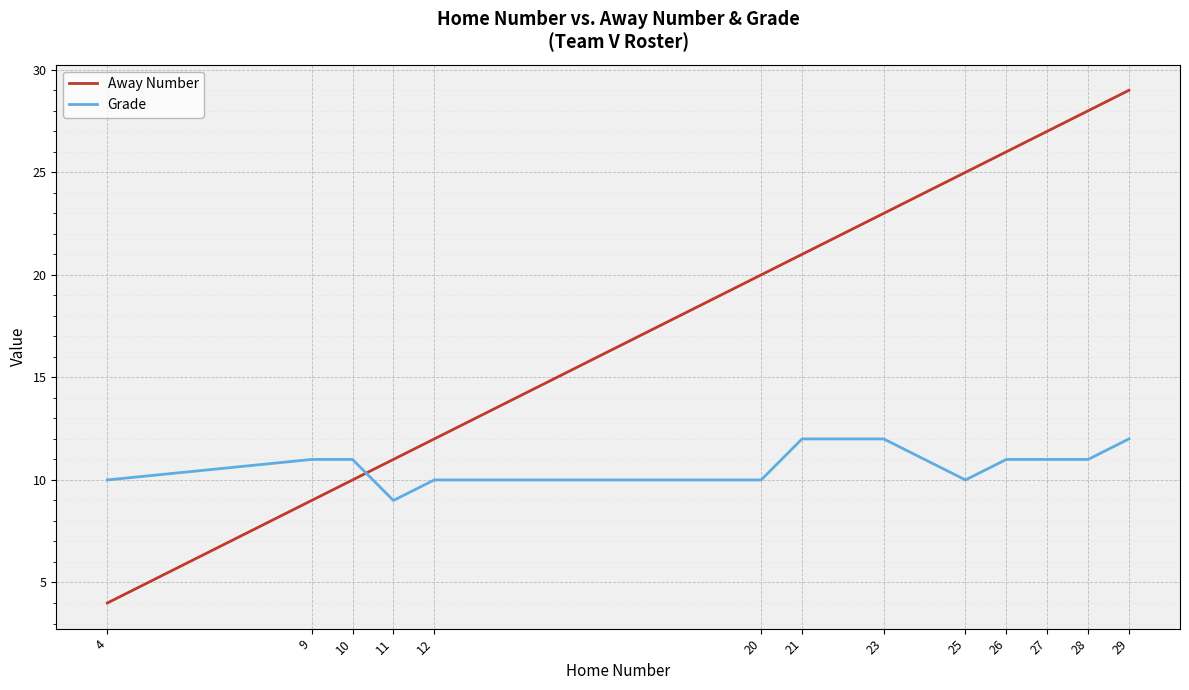

What is the difference between the Away Number values at 10 and 26?

16